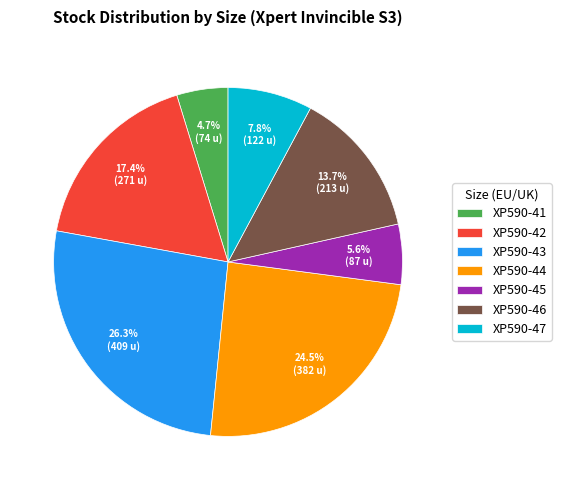

How much of the chart is everything except XP590-46?

86.3%